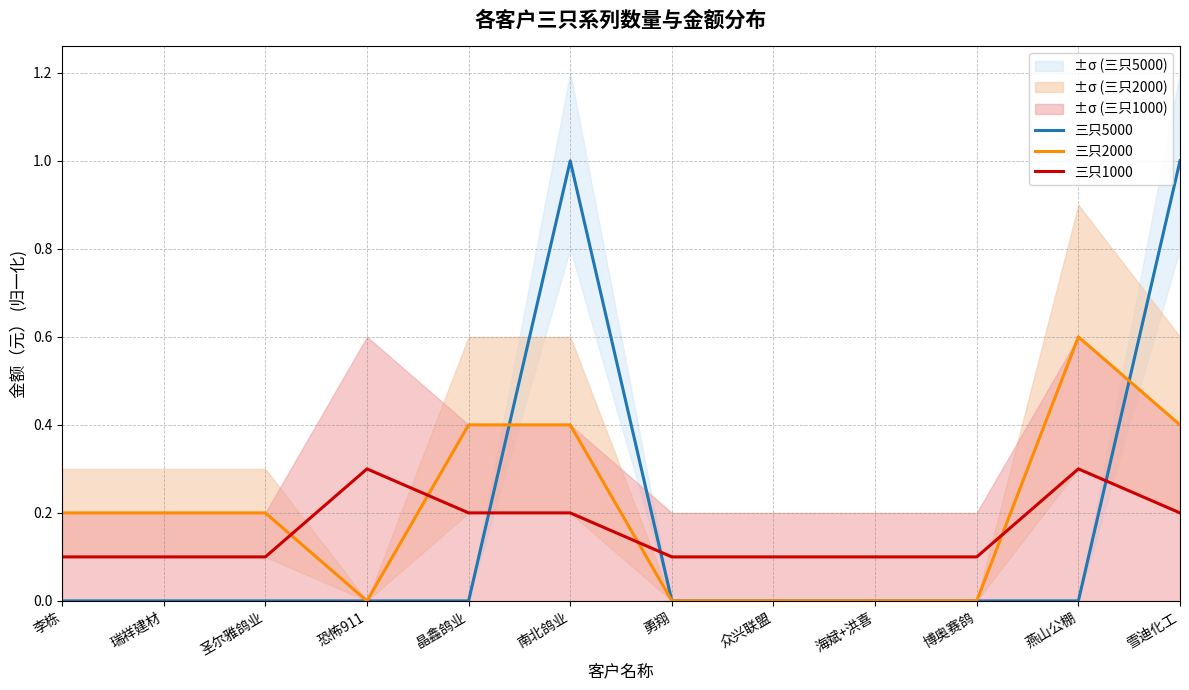

The value of 三只5000 at 李栋 is -0.6. True or false?

False